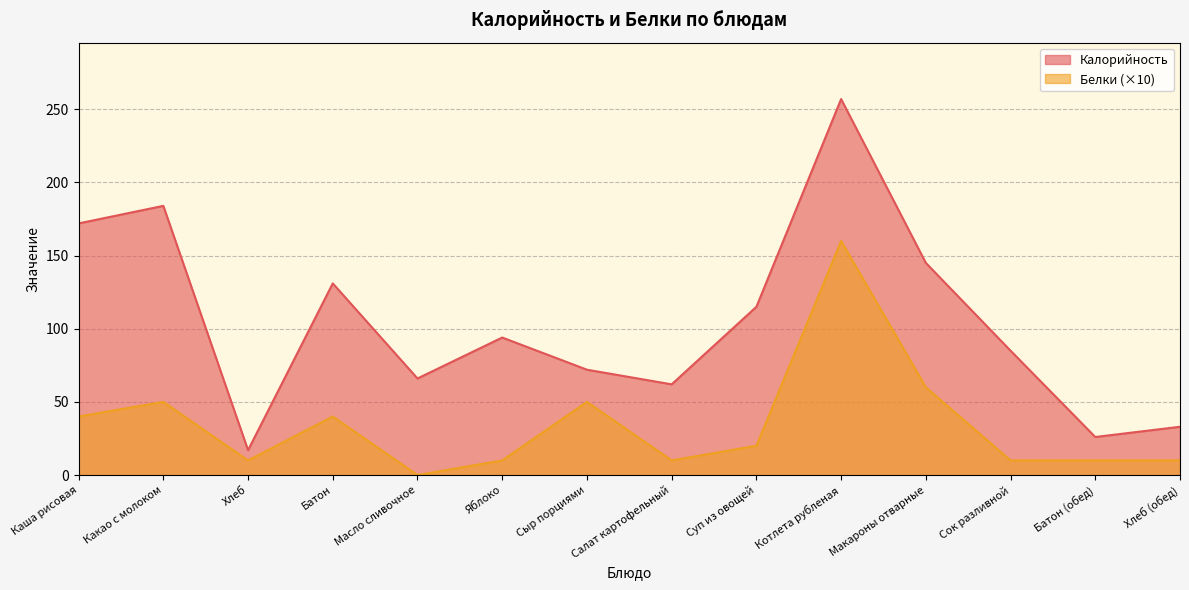

How many values in the Белки series exceed 20?

6